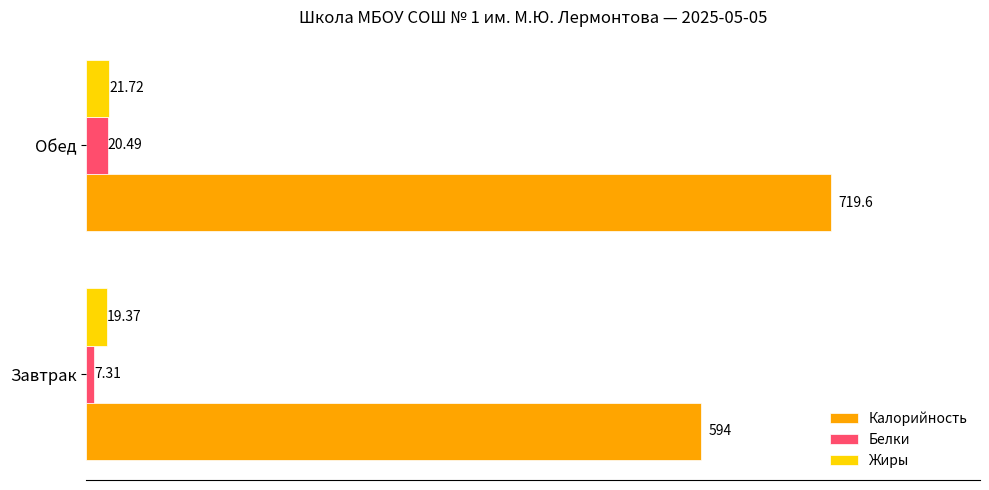

Which series has the largest range (max minus min)?

Калорийность